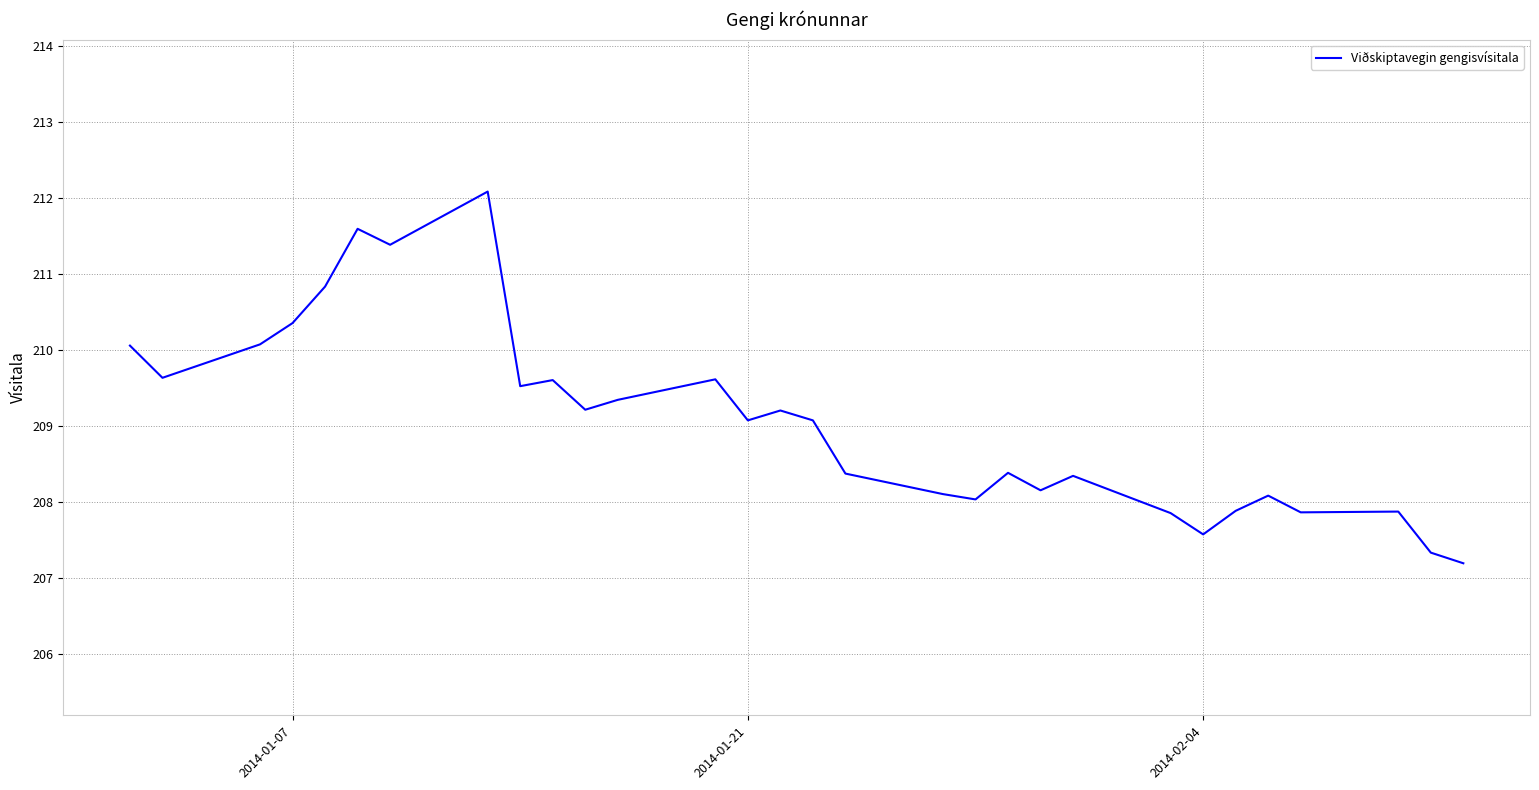

What is the maximum value shown in the chart?

212.1